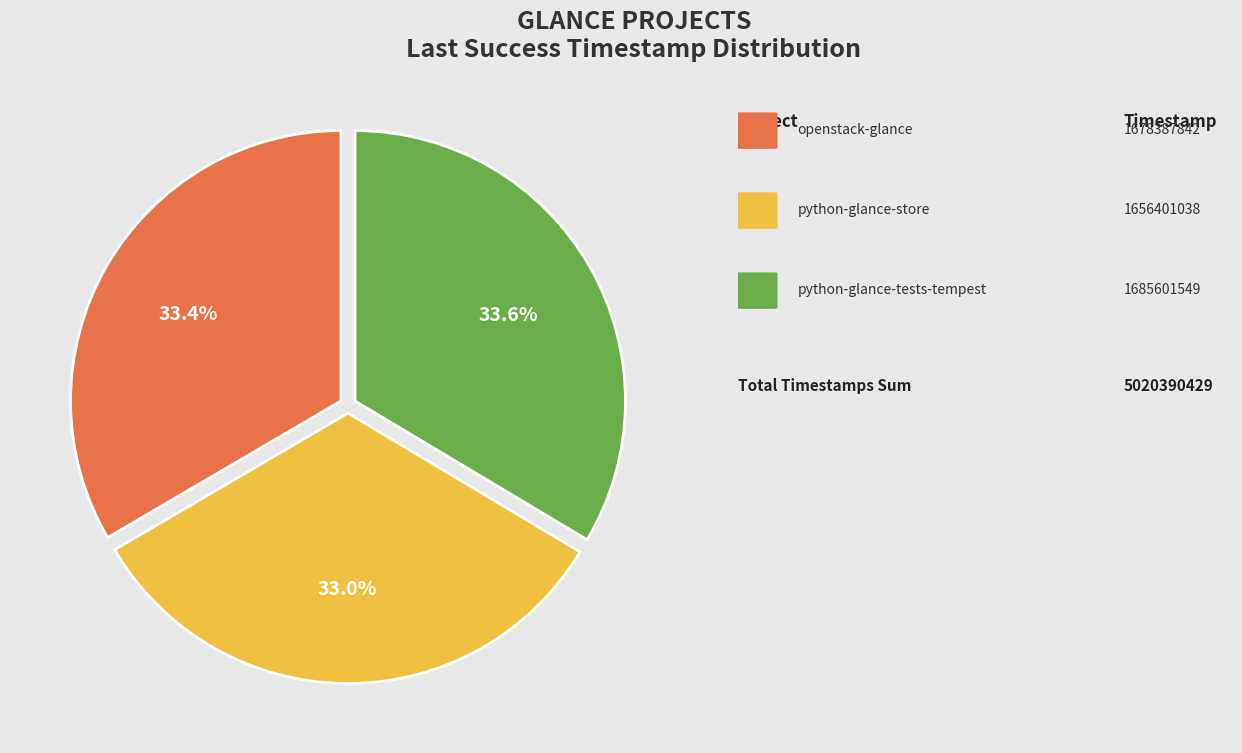

Does any single category account for the majority?

No